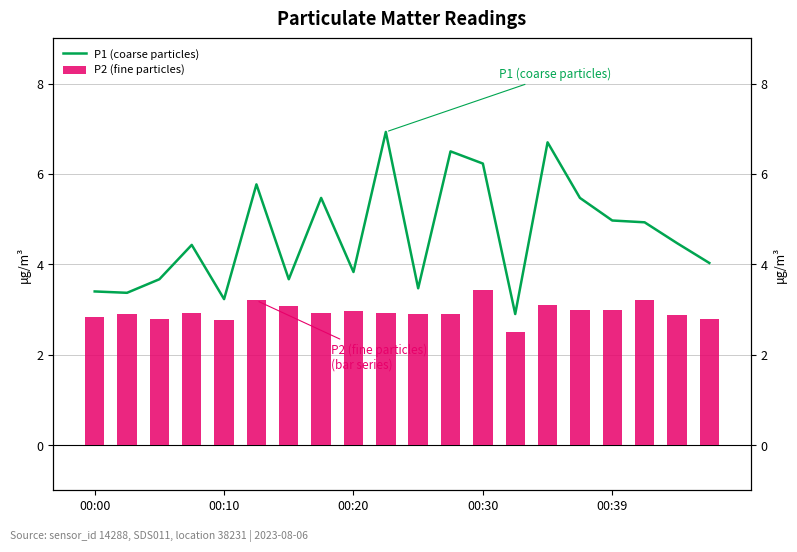

What are all the series names shown in the legend?

P1 (coarse particles), P2 (fine particles)